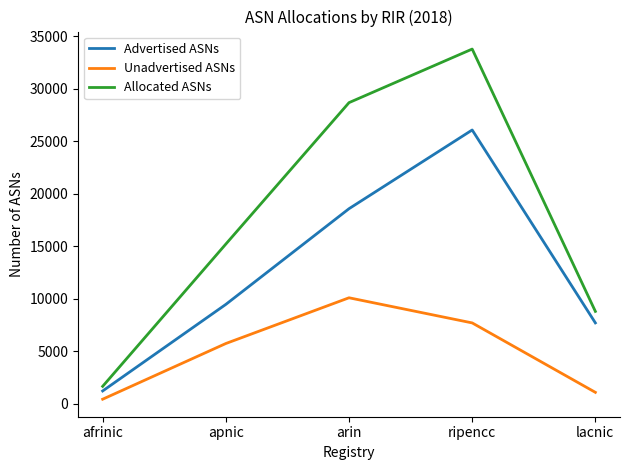

Read the Advertised ASNs value at arin.

18578